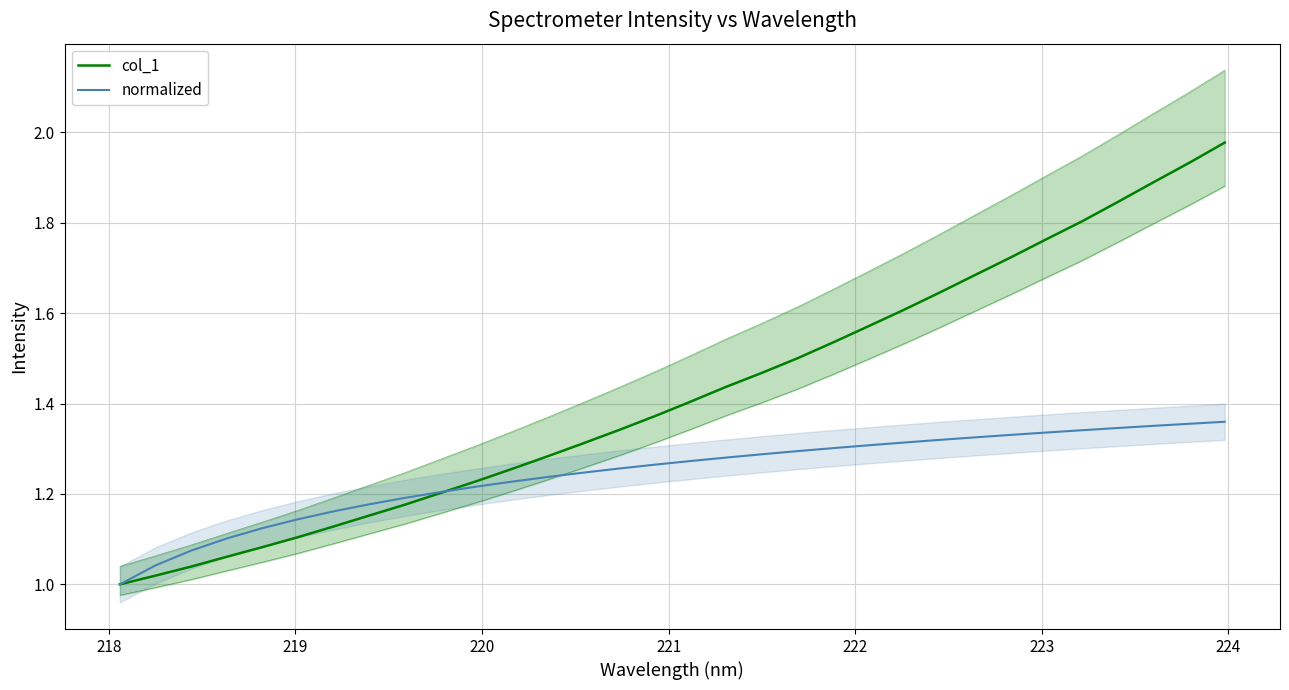

The value of normalized at 220 is 1.7. True or false?

False